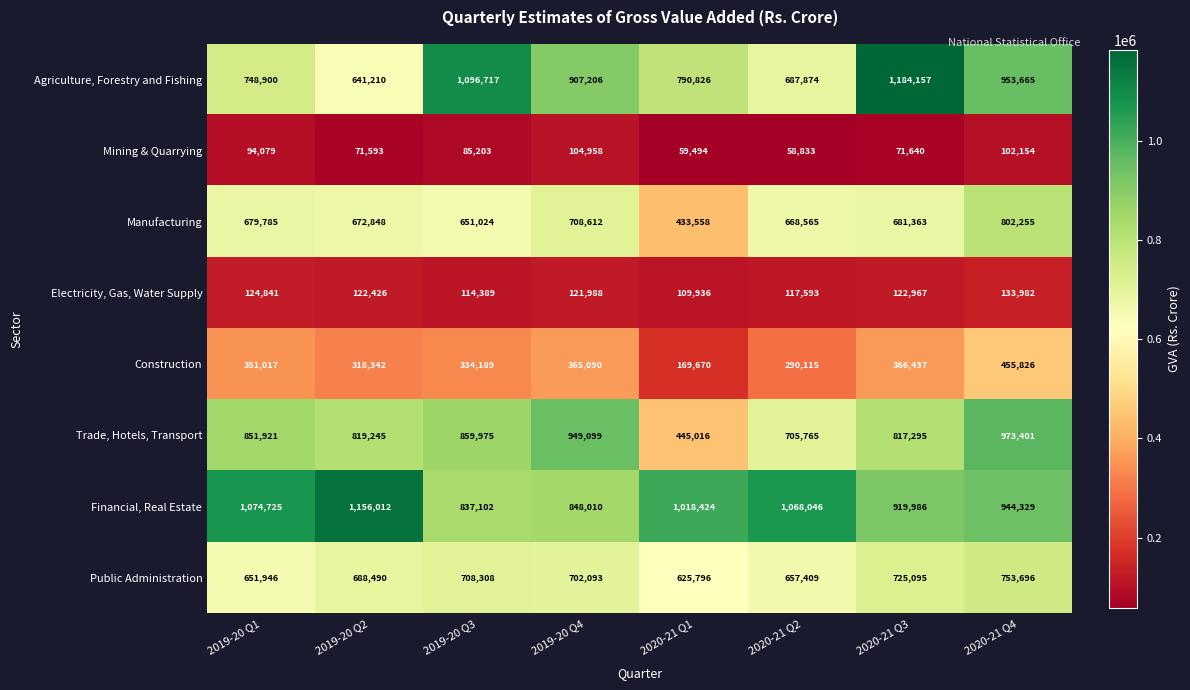

What is the sum of all Mining & Quarrying values?

647954